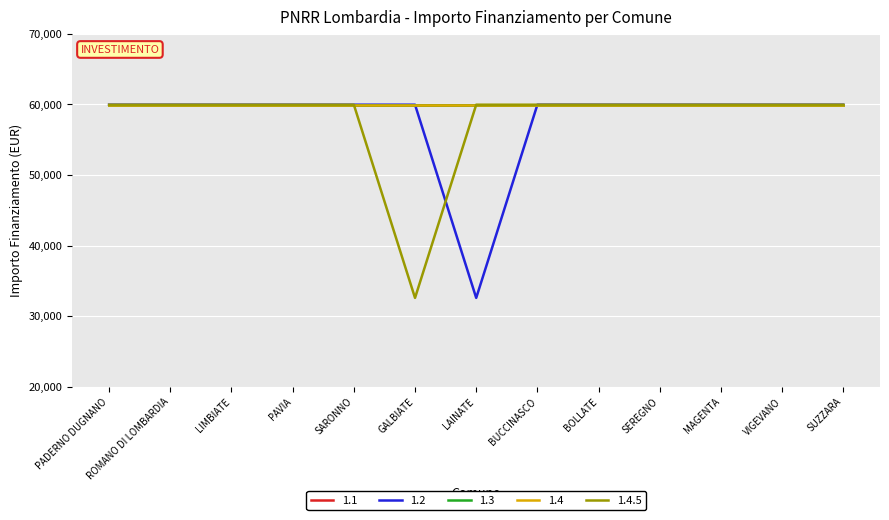

At which label does 1.4 reach its peak?

PADERNO DUGNANO